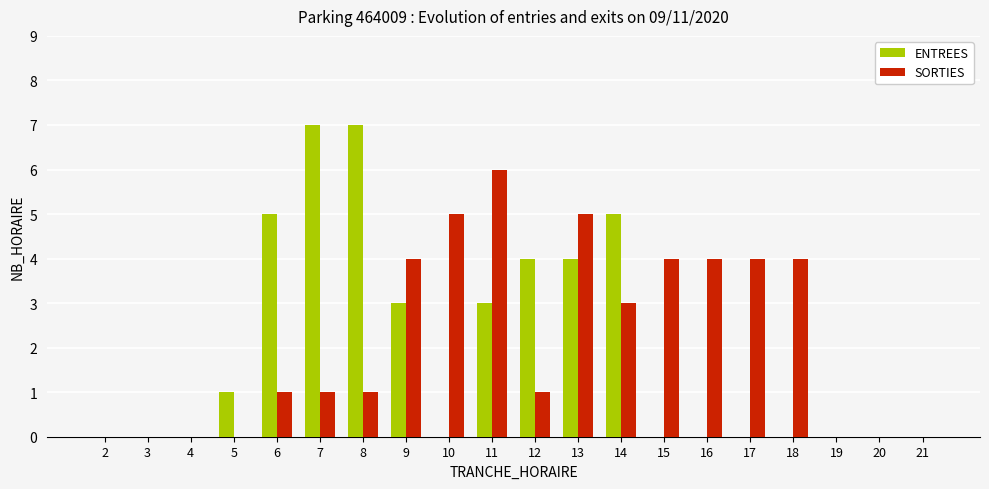

What are all the series names shown in the legend?

ENTREES, SORTIES